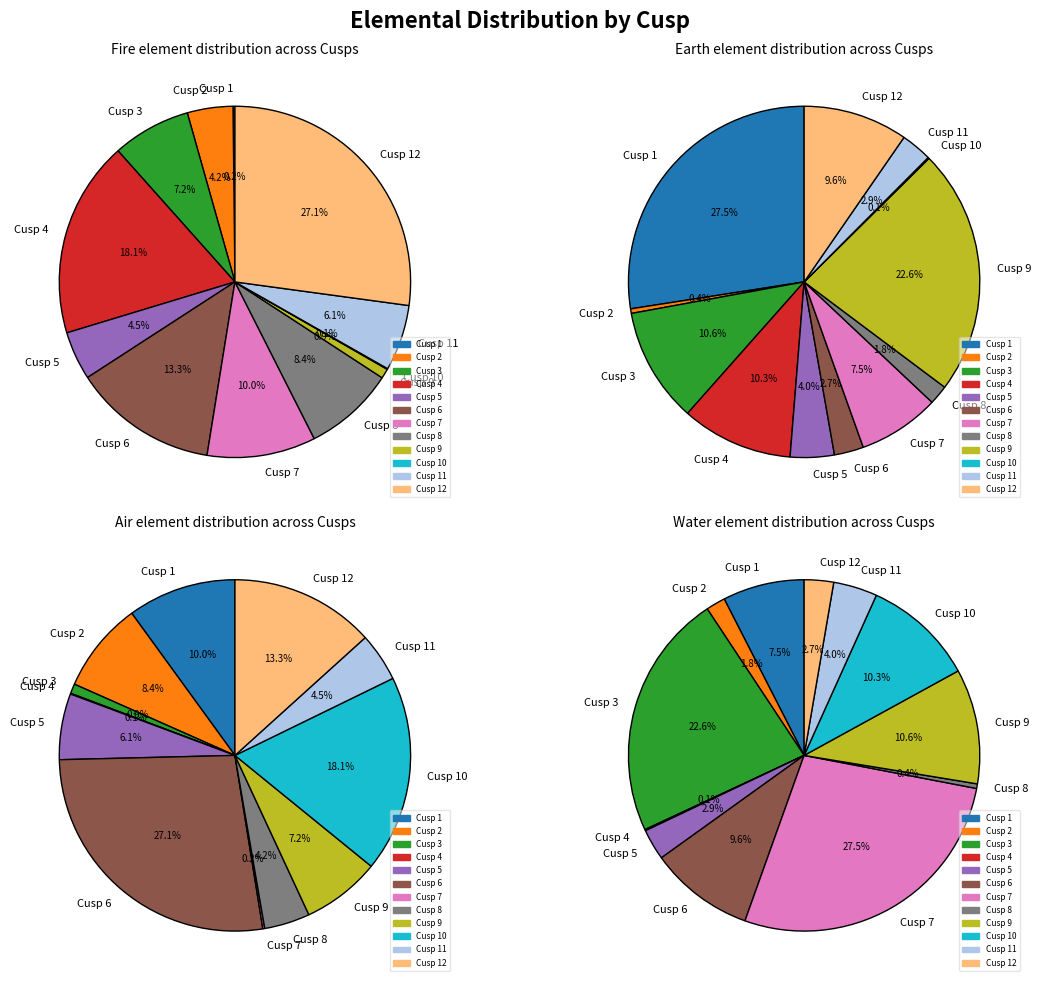

To the nearest percent, what is the average slice percentage?

8%